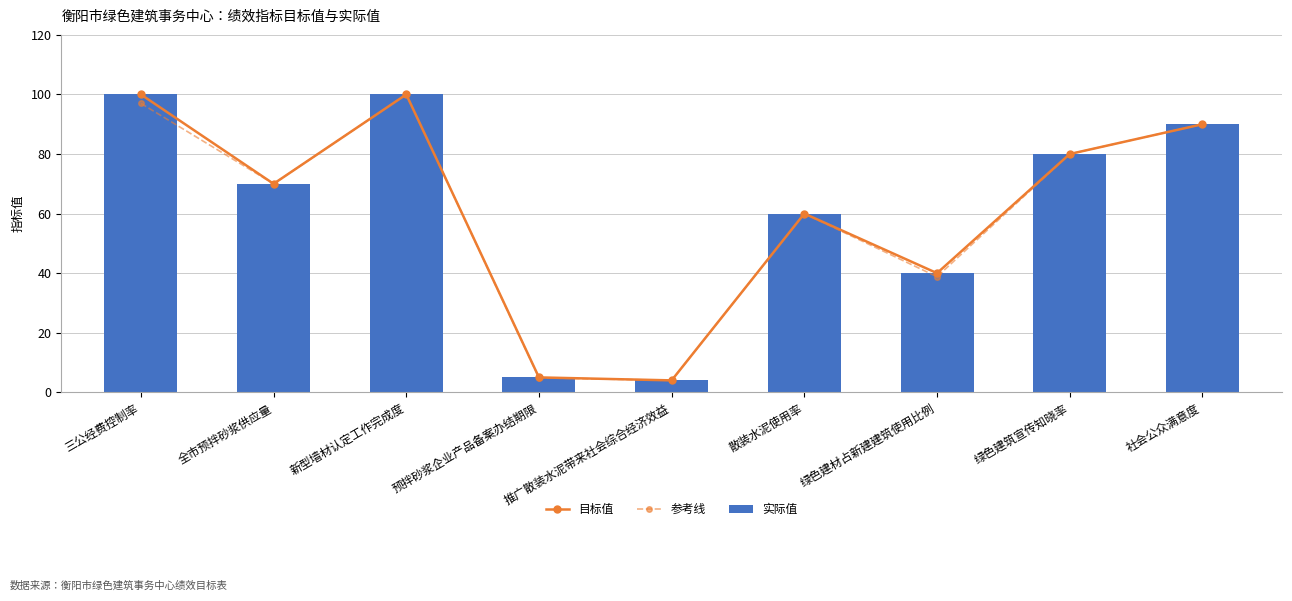

What is the difference between the second highest and second lowest values in the 参考线 series?

92.2